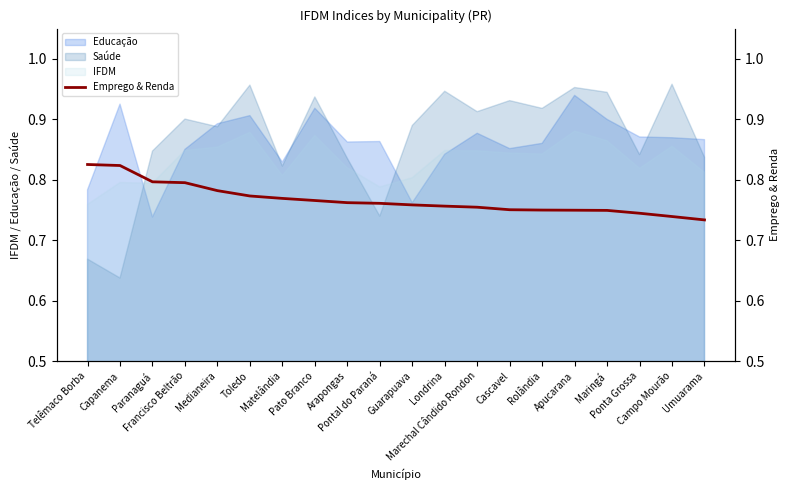

What is the label of the 1st point from the right?

Umuarama